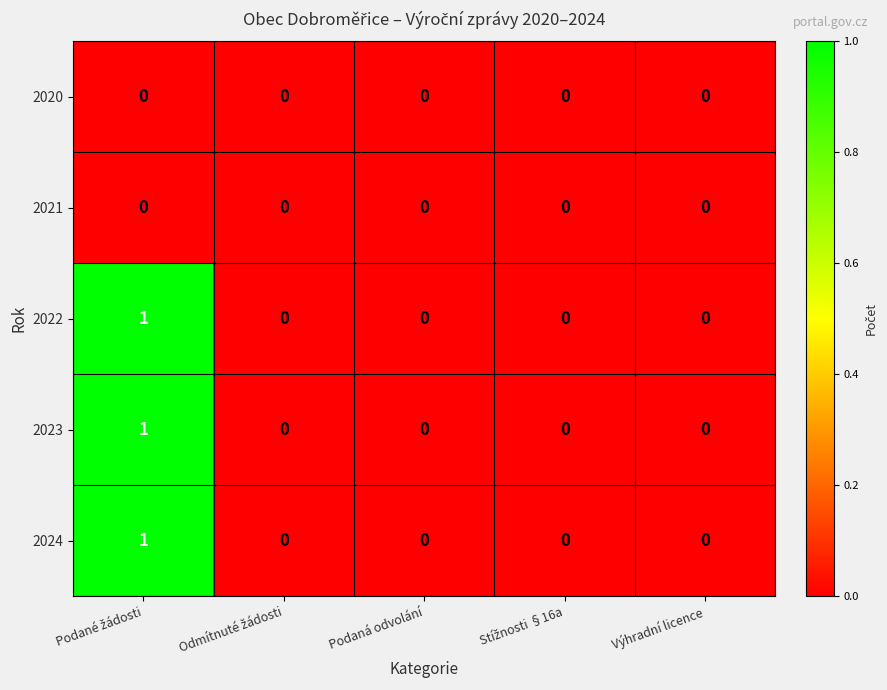

The value of 2024 at Výhradní licence is 0. True or false?

True